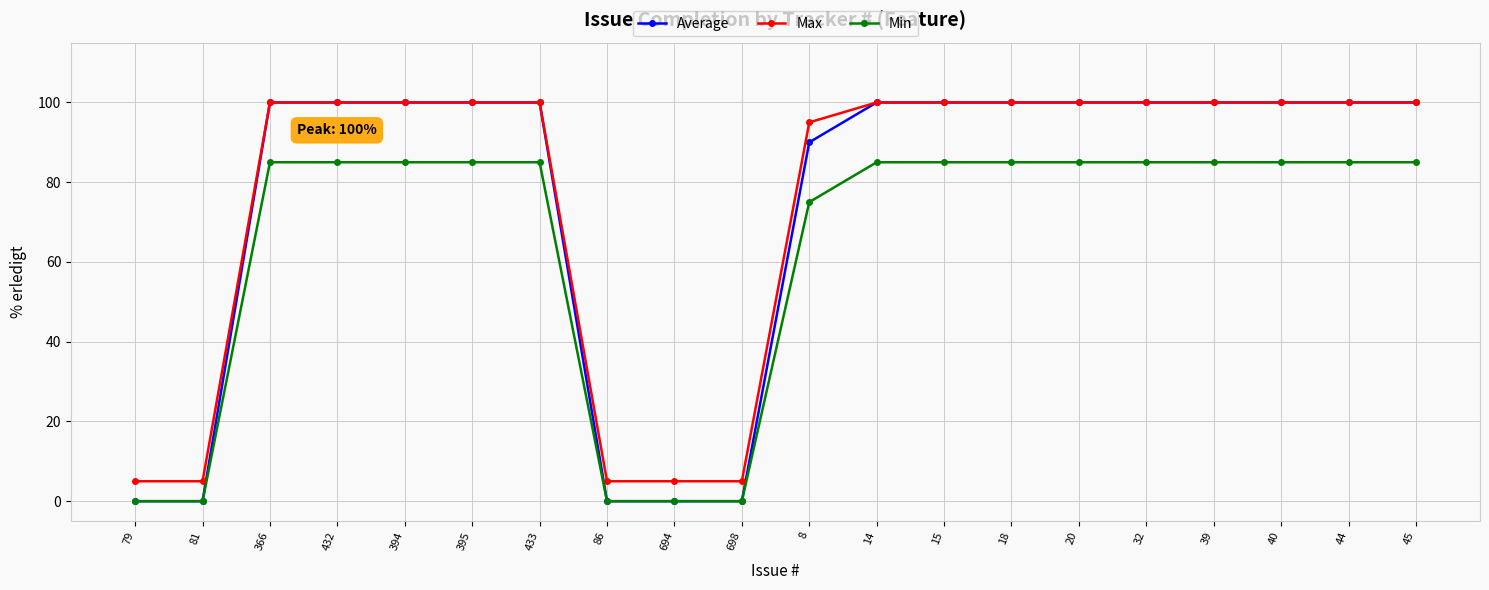

Reading right to left, list all the values displayed in this chart.

Average: 45=100	44=100	40=100	39=100	32=100	20=100	18=100	15=100	14=100	8=90	698=0	694=0	86=0	433=100	395=100	394=100	432=100	366=100	81=0	79=0
Max: 45=100	44=100	40=100	39=100	32=100	20=100	18=100	15=100	14=100	8=95	698=5	694=5	86=5	433=100	395=100	394=100	432=100	366=100	81=5	79=5
Min: 45=85	44=85	40=85	39=85	32=85	20=85	18=85	15=85	14=85	8=75	698=0	694=0	86=0	433=85	395=85	394=85	432=85	366=85	81=0	79=0